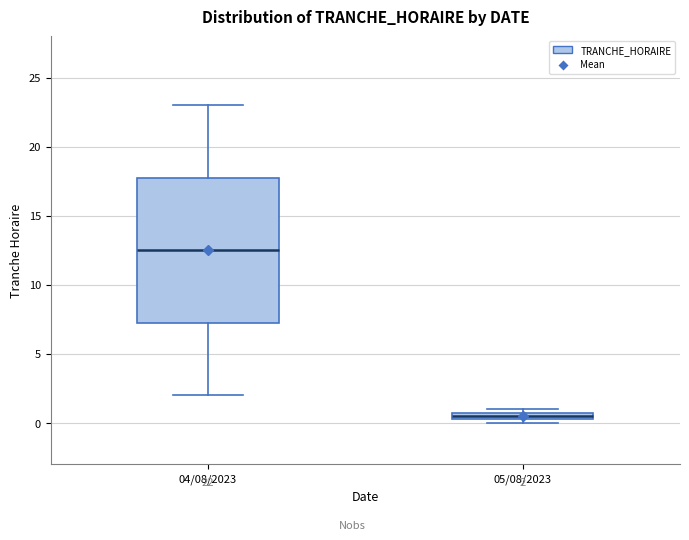

Which box's median line is the lowest?

05/08/2023